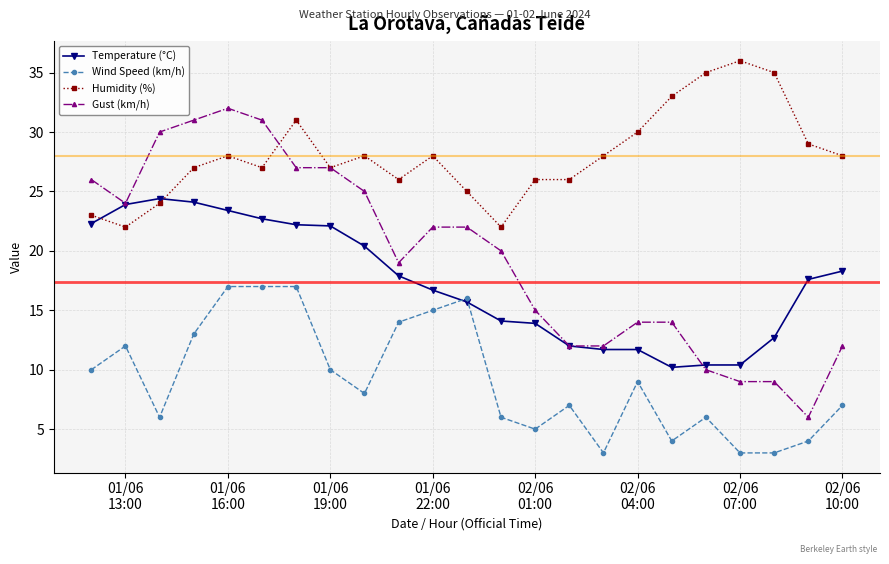

Rank the series by their maximum value, from lowest to highest.

Wind Speed (km/h), Temperature (°C), Gust (km/h), Humidity (%)